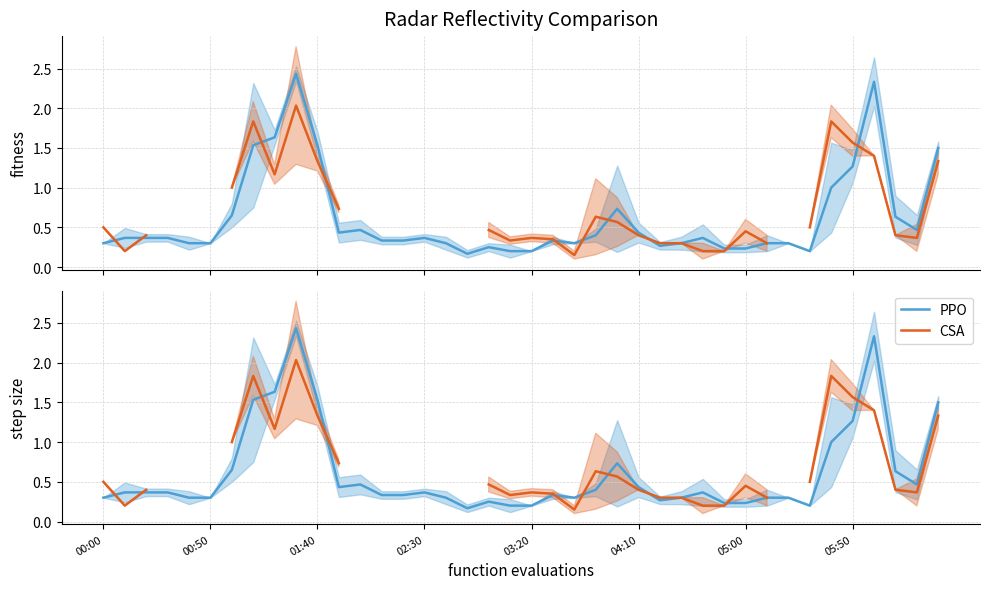

Does the chart display data point markers on the line(s)?

No